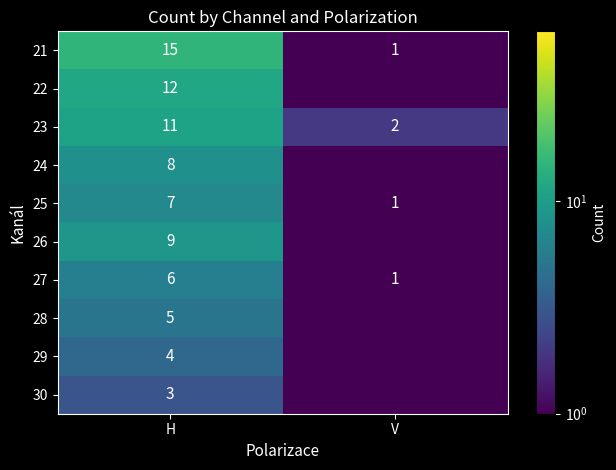

What is the difference between the maximum and minimum values in the 21 series?

14.0